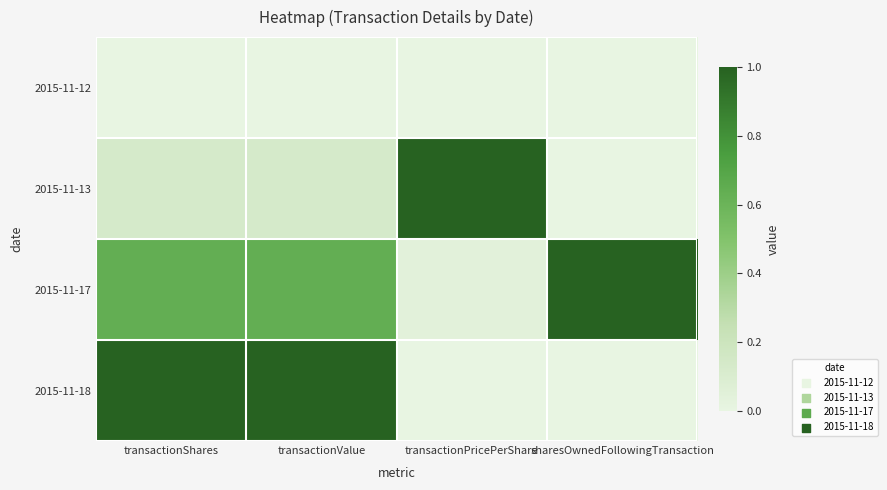

What is the maximum value shown in the chart?

1.0